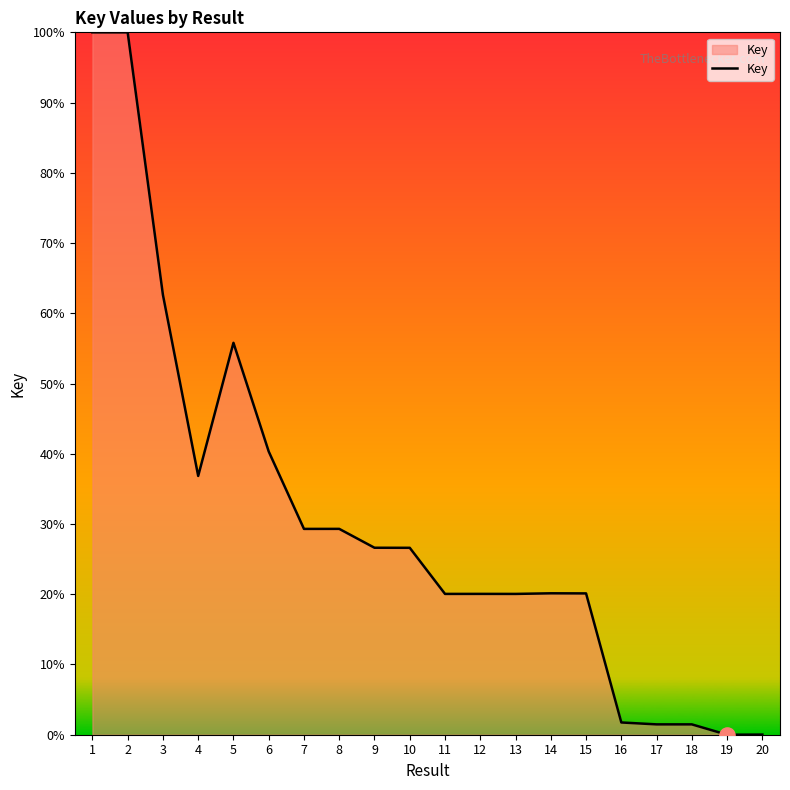

What is the change in value from 4 to 8?

-7.5